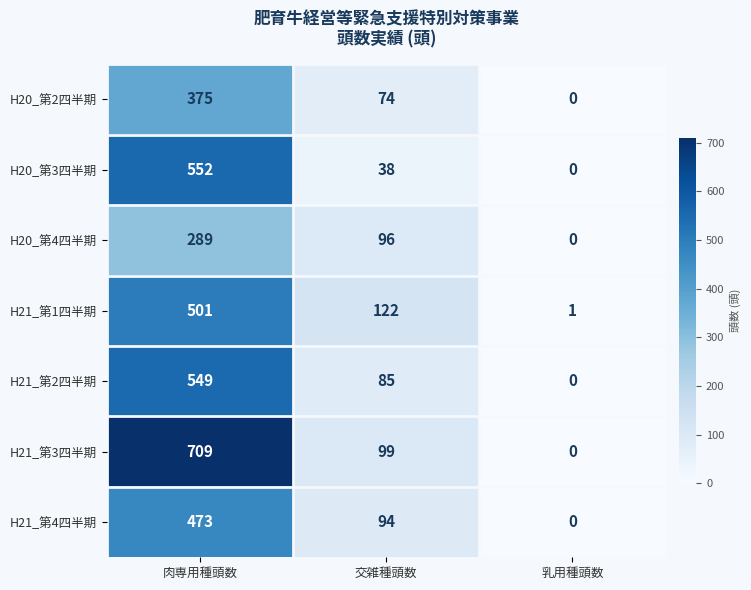

At which label is H21_第4四半期 closest to 236?

交雑種頭数